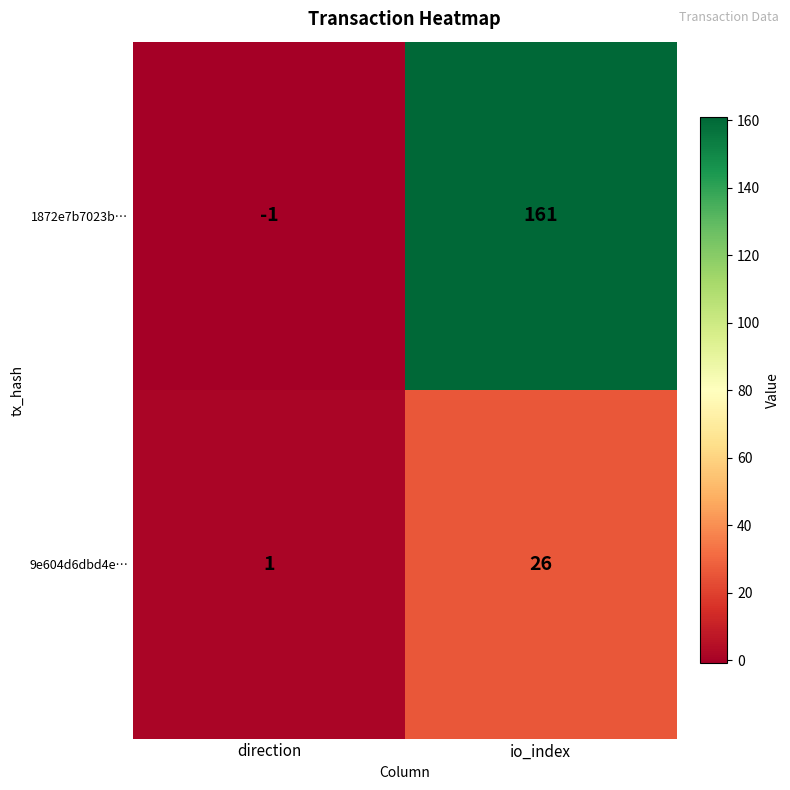

Rank the series at direction from lowest to highest value.

1872e7b7023b…, 9e604d6dbd4e…